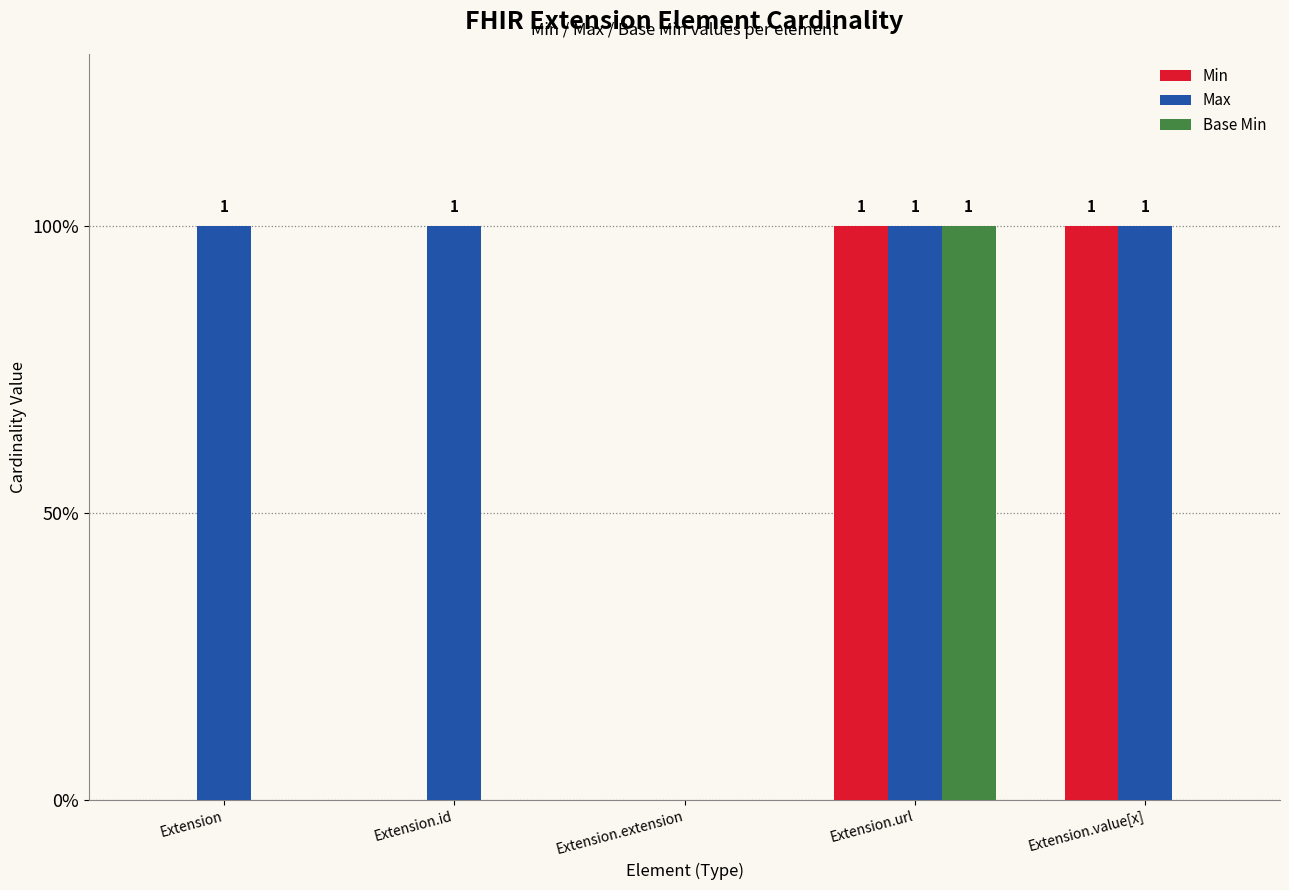

Does the chart contain stacked bars?

No